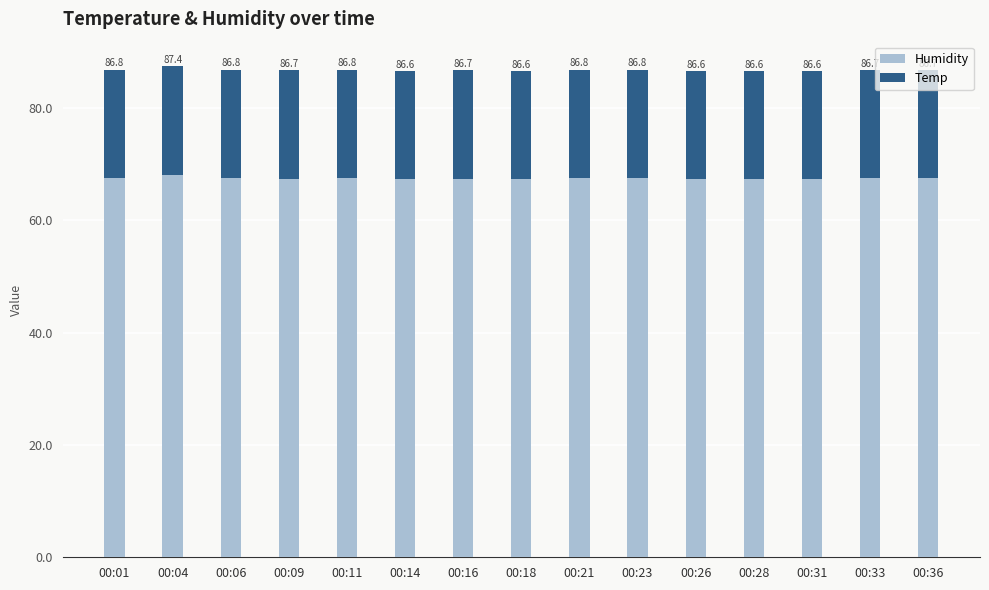

What are all the series names shown in the legend?

Humidity, Temp